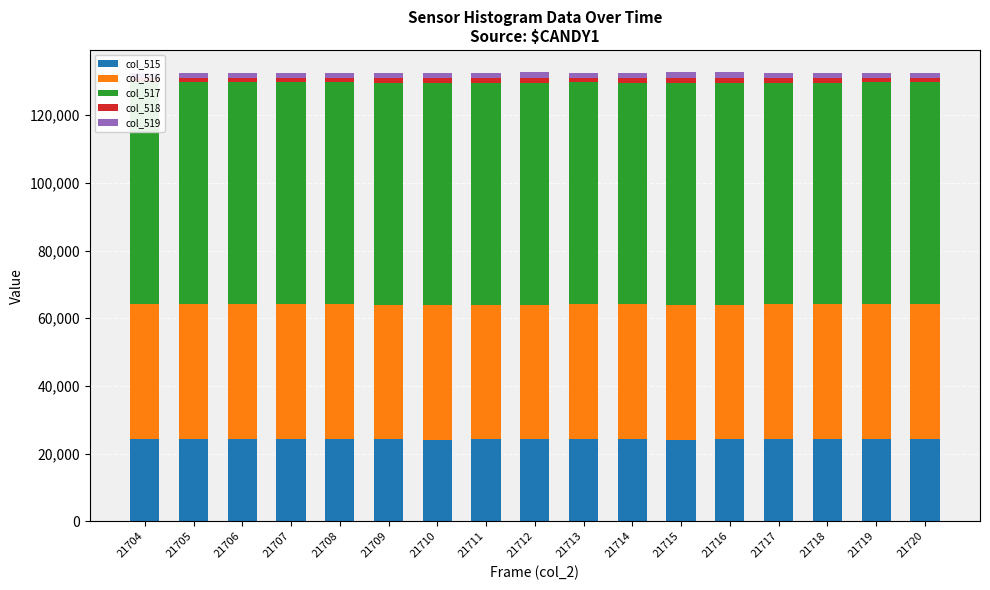

Is it true that col_516 equals 54404 at 21707?

False